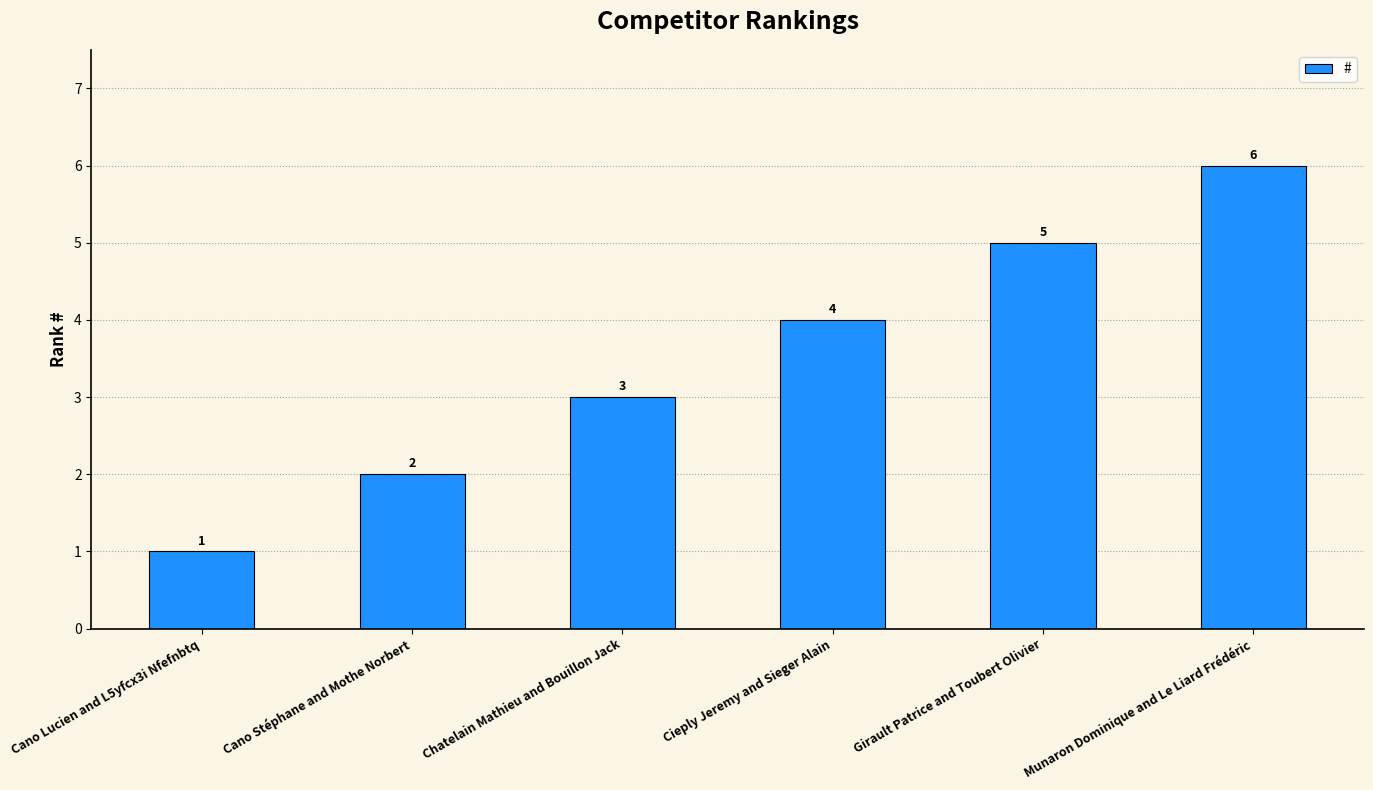

How many series are shown in this chart?

1